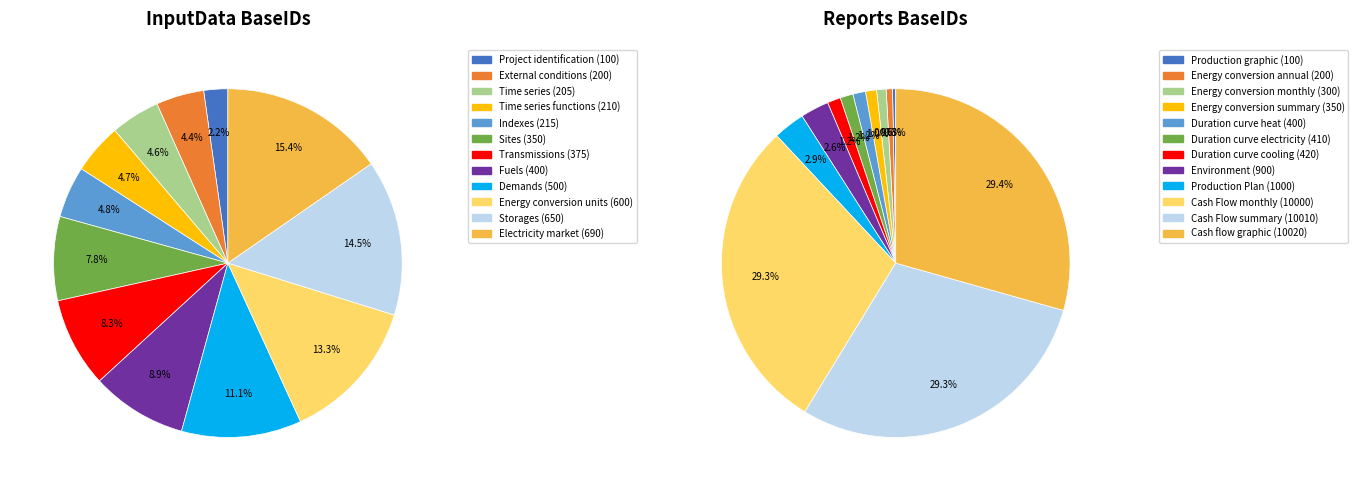

Does 6 account for over 50% of the chart?

No